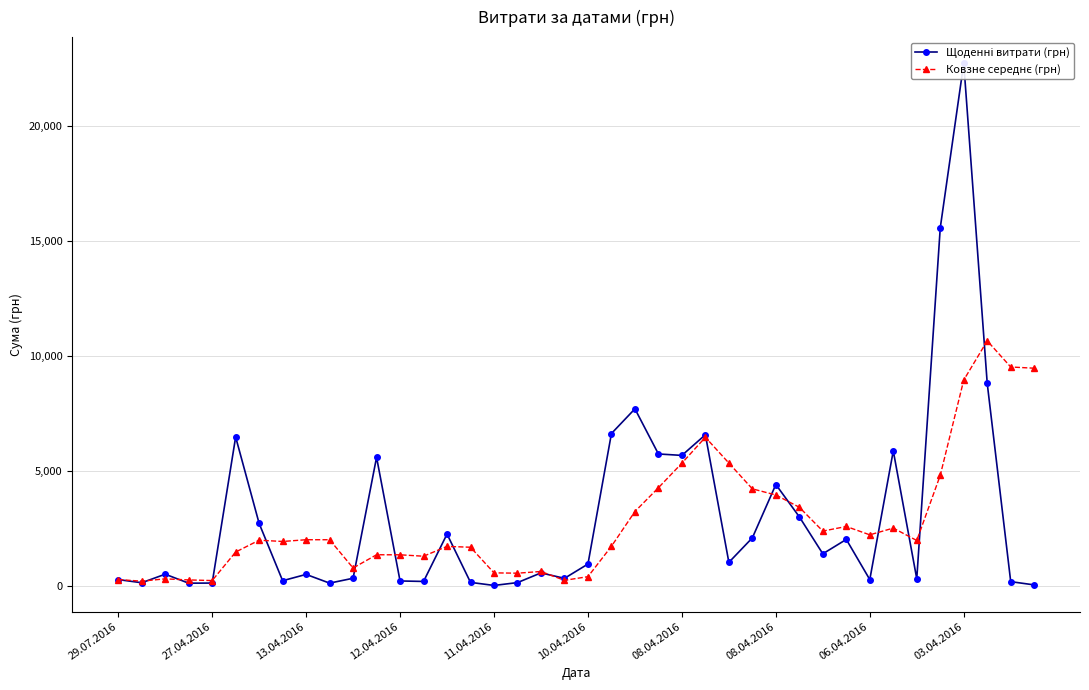

Which series has the largest total across all categories?

Щоденні витрати (грн)